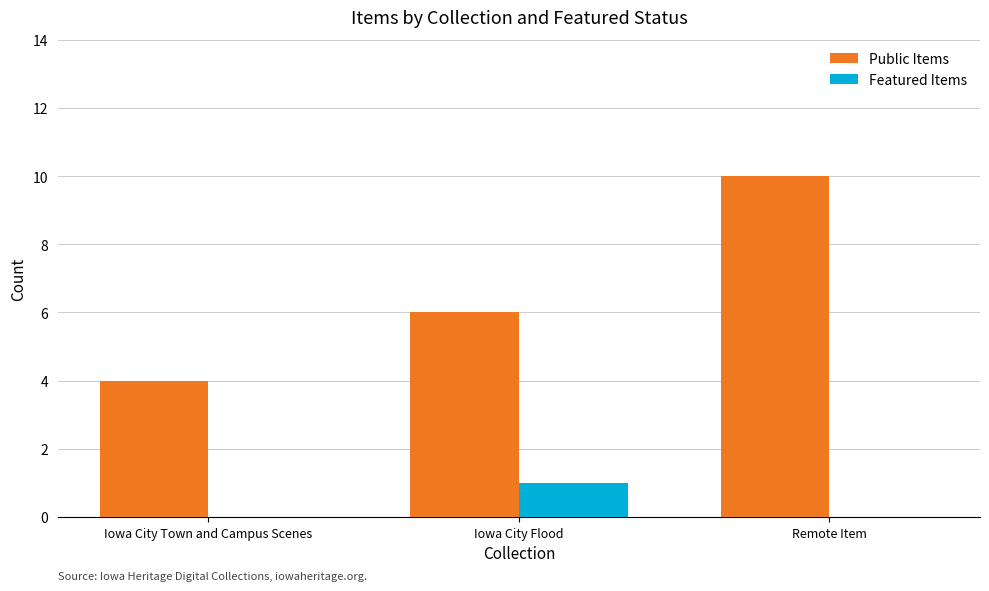

What is the highest value of the Public Items series?

10